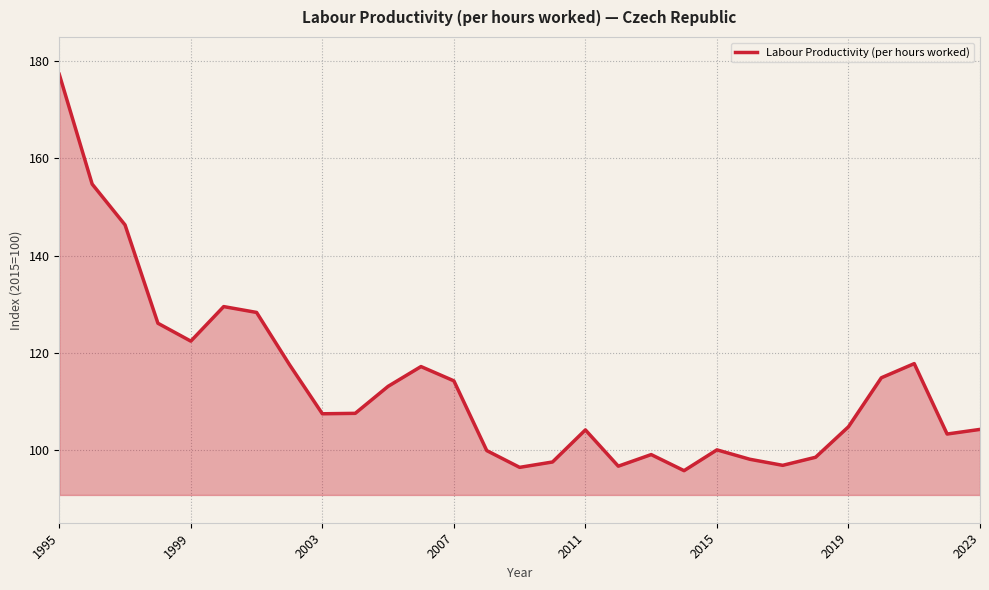

How many lines are shown in the chart?

1